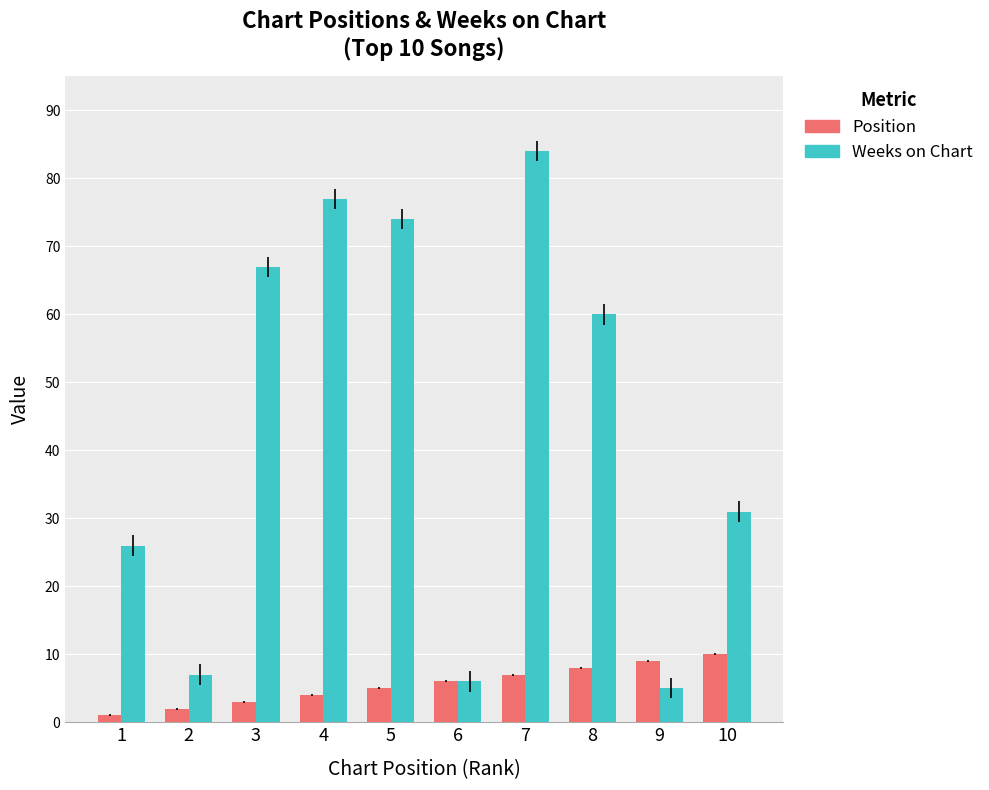

Between 2 and 6, which series saw the biggest shift?

Position